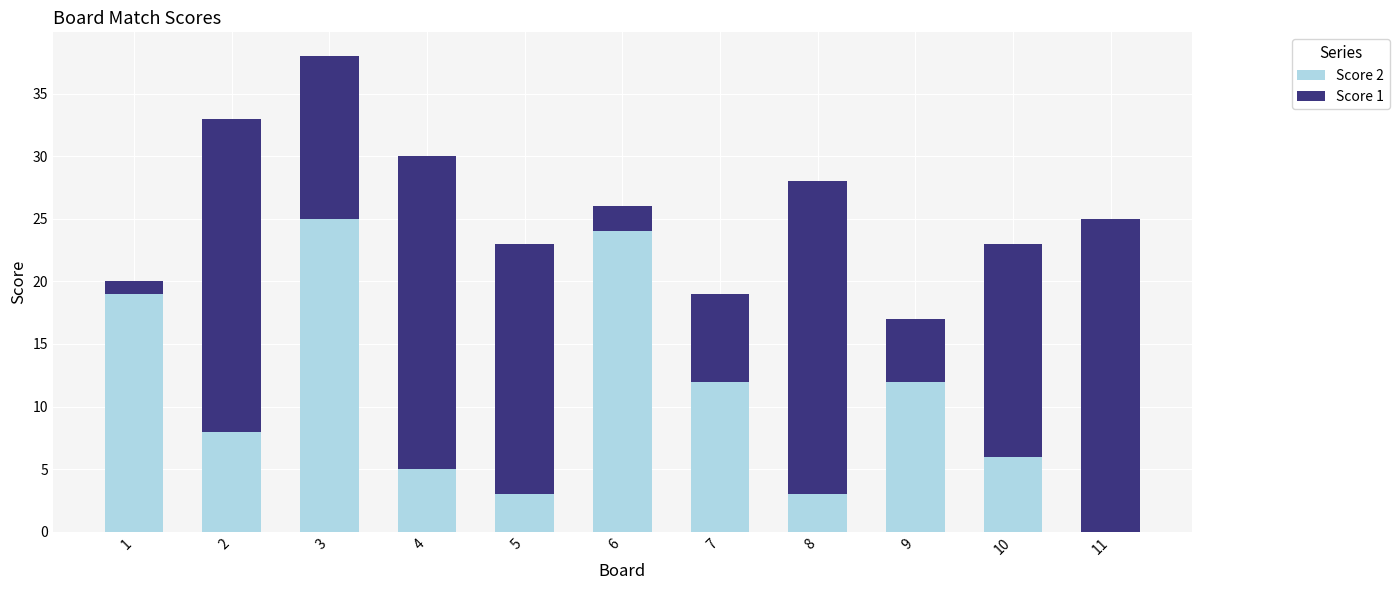

At which category is the sum across all series the highest?

3